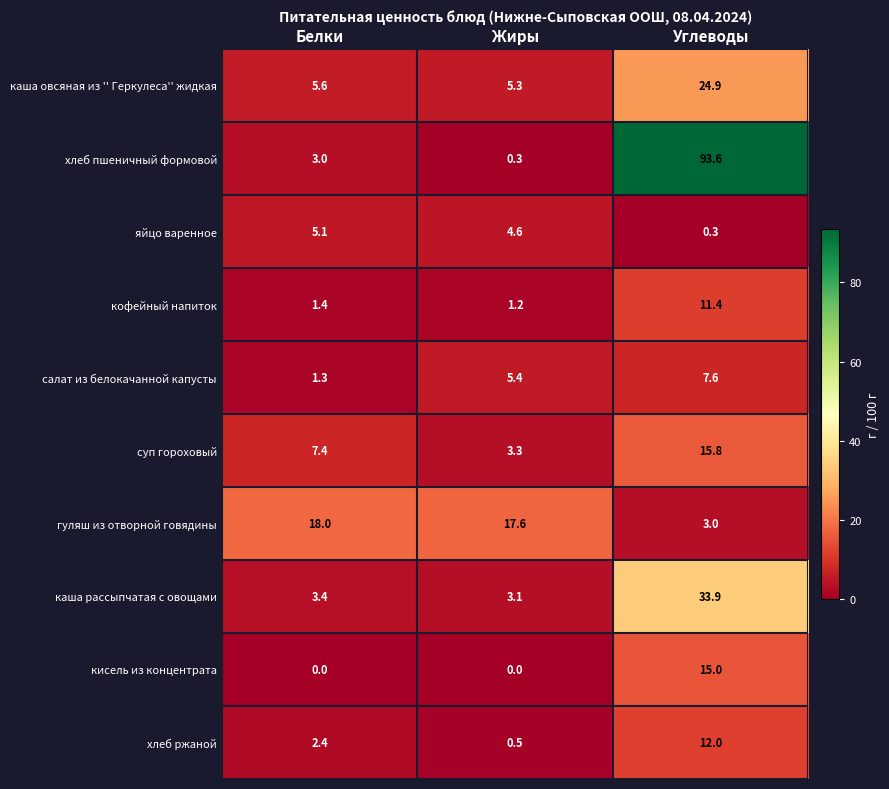

Which series has the largest range (max minus min)?

хлеб пшеничный формовой